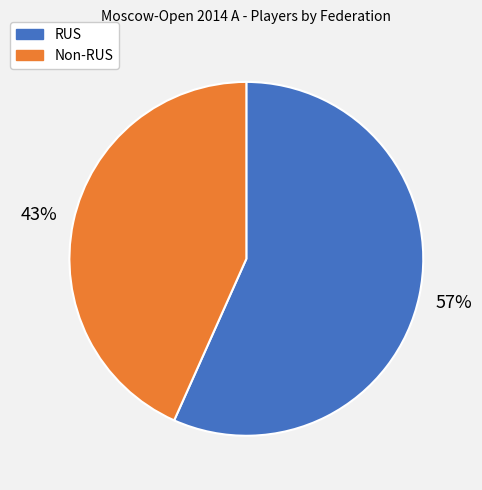

Does any single category account for the majority?

Yes